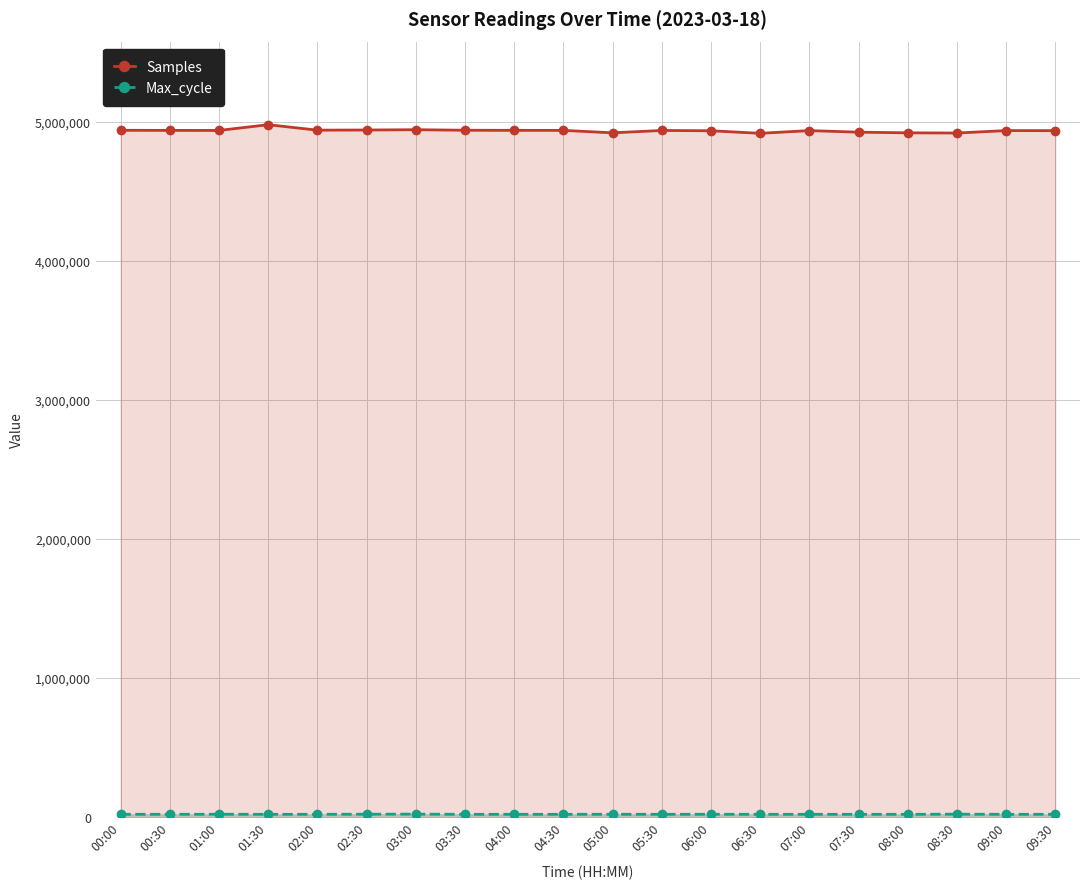

True or false: Max_cycle has more than 0 interior local peaks.

True